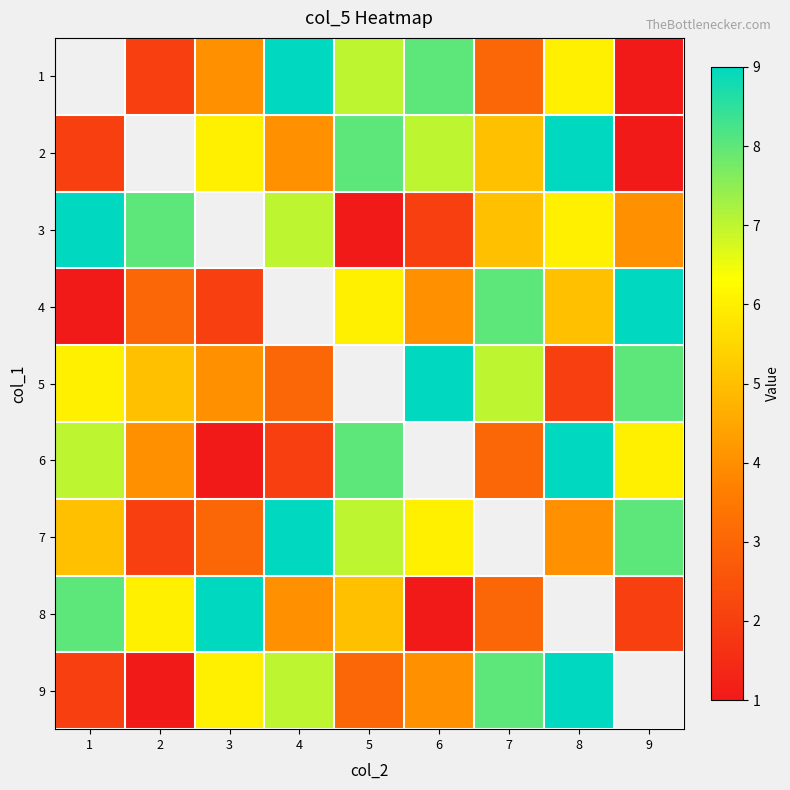

Where does the 9 series first go above 6?

4